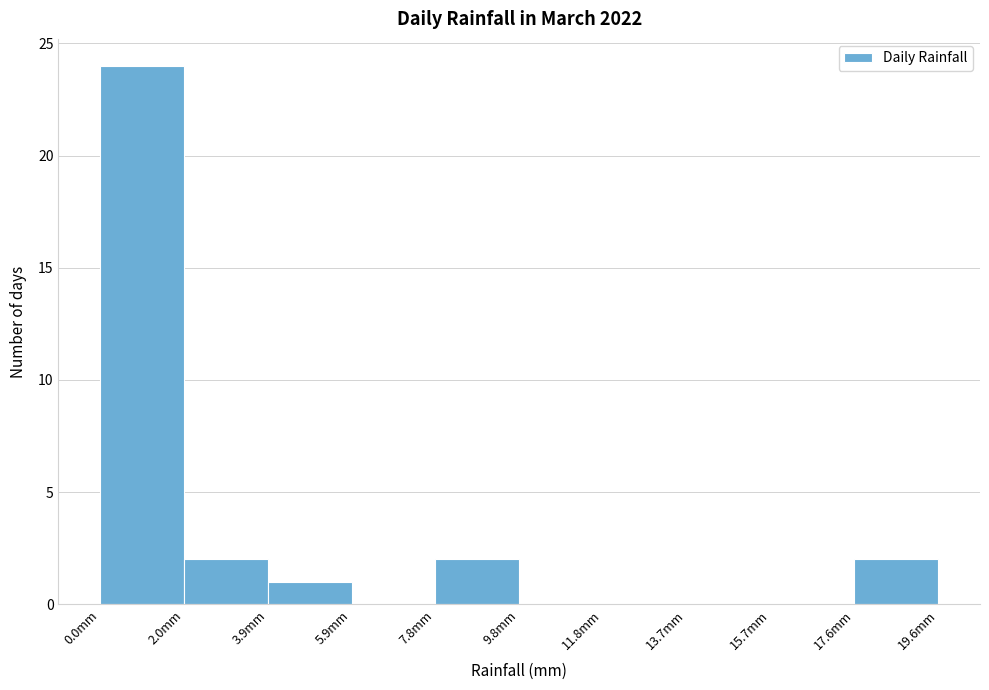

Reading left to right, transcribe this chart: for each bar, give the range it covers on the x-axis and its height. Neither the bar edges nor the heights are printed on the chart, so give them approximately, as read against the axes.

0.00 to 1.96: 24
1.96 to 3.92: 2
3.92 to 5.88: 1
5.88 to 7.84: 0
7.84 to 9.80: 2
9.80 to 11.76: 0
11.76 to 13.72: 0
13.72 to 15.68: 0
15.68 to 17.64: 0
17.64 to 19.60: 2